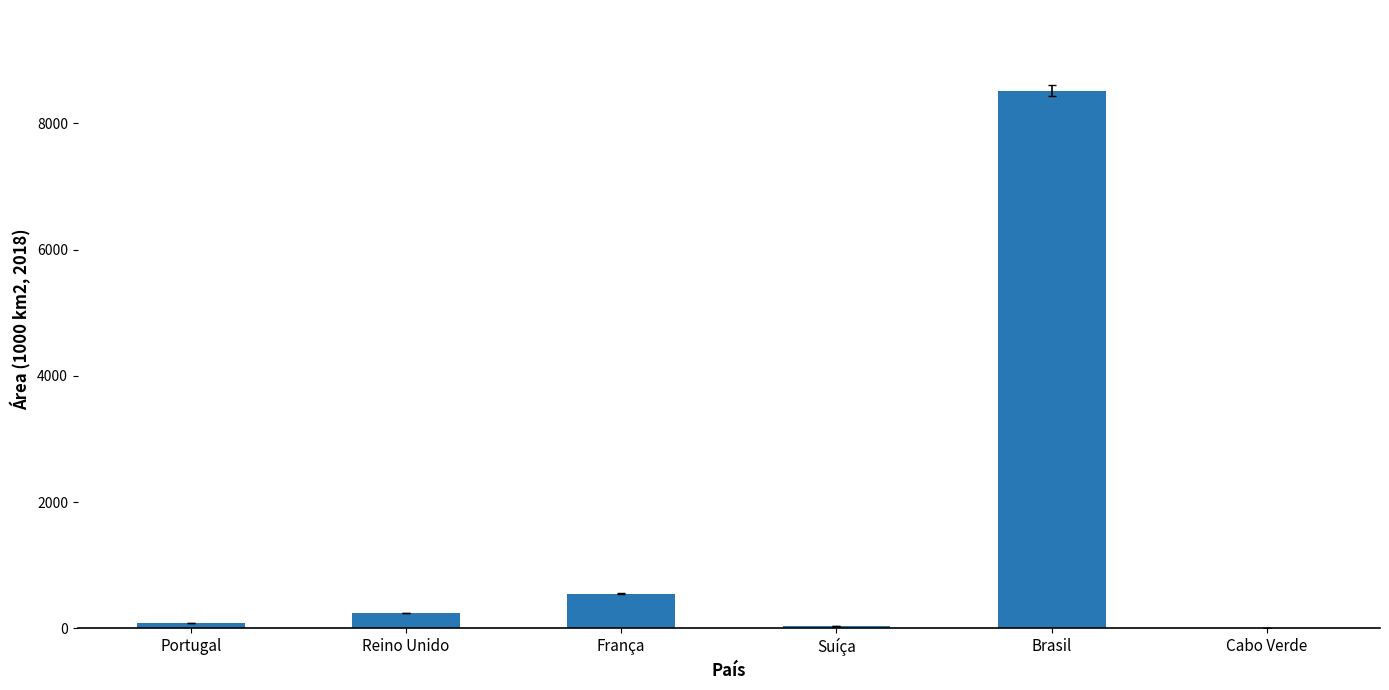

Where is the data nearest to the value 4259?

França